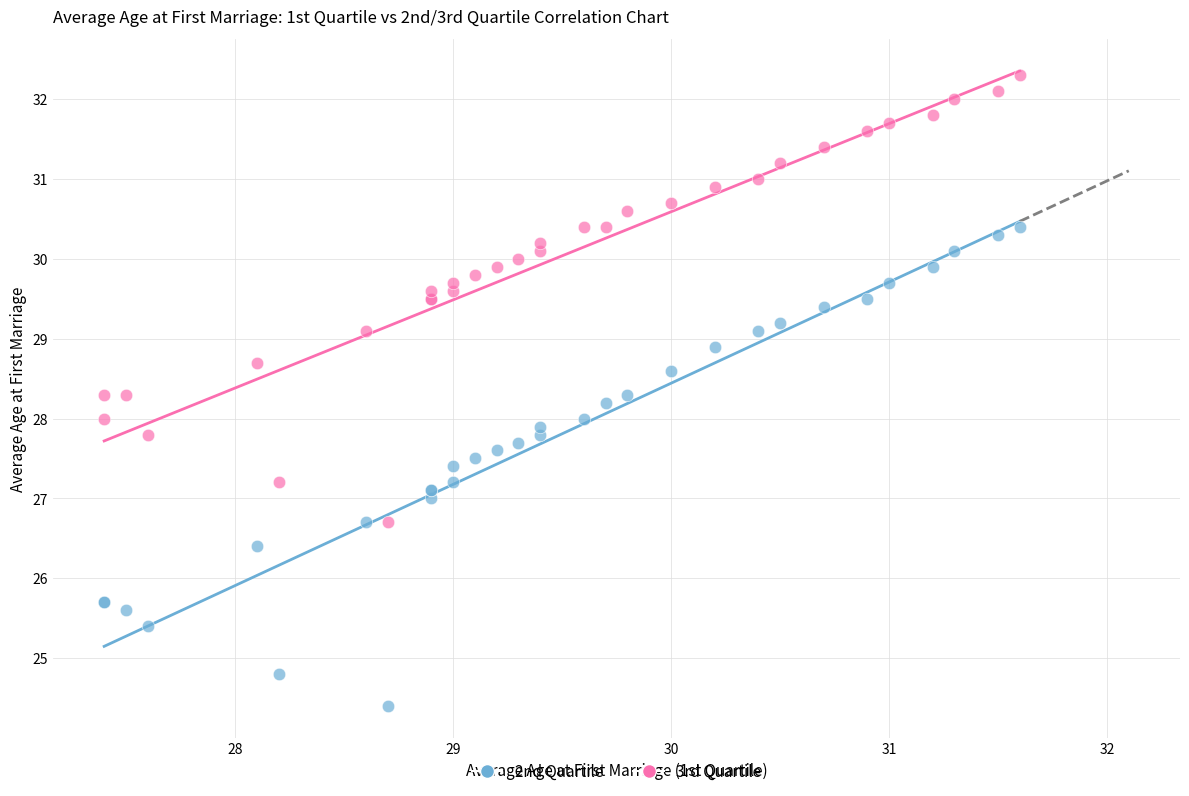

Which series reaches the maximum Y coordinate?

3rd Quartile